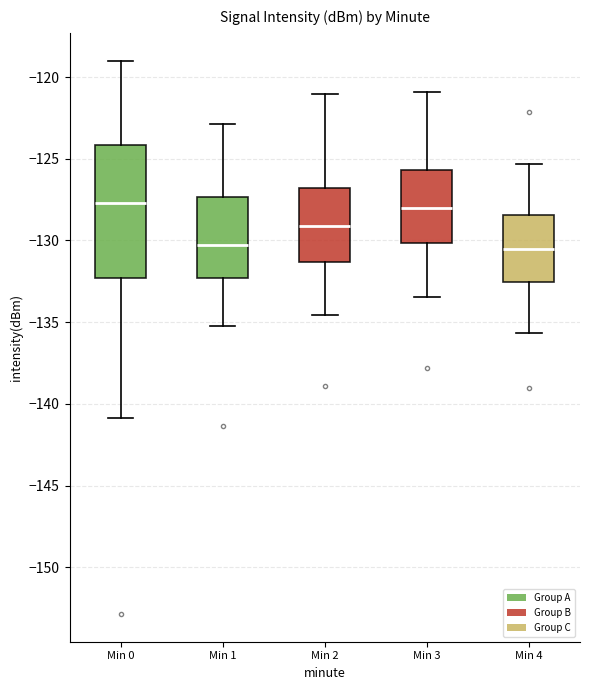

Reading left to right, transcribe this box plot: for each box, give where its median line is, the range the box spans, and where its two whiskers end, as read against the y-axis. The values are not printed on the chart, so give them approximately, as read against the axis.

Min 0: median -127.5, box -132.5 to -124.0, whiskers -141.0 to -119.0
Min 1: median -130.5, box -132.5 to -127.5, whiskers -135.0 to -123.0
Min 2: median -129.0, box -131.5 to -127.0, whiskers -134.5 to -121.0
Min 3: median -128.0, box -130.0 to -125.5, whiskers -133.5 to -121.0
Min 4: median -130.5, box -132.5 to -128.5, whiskers -135.5 to -125.5